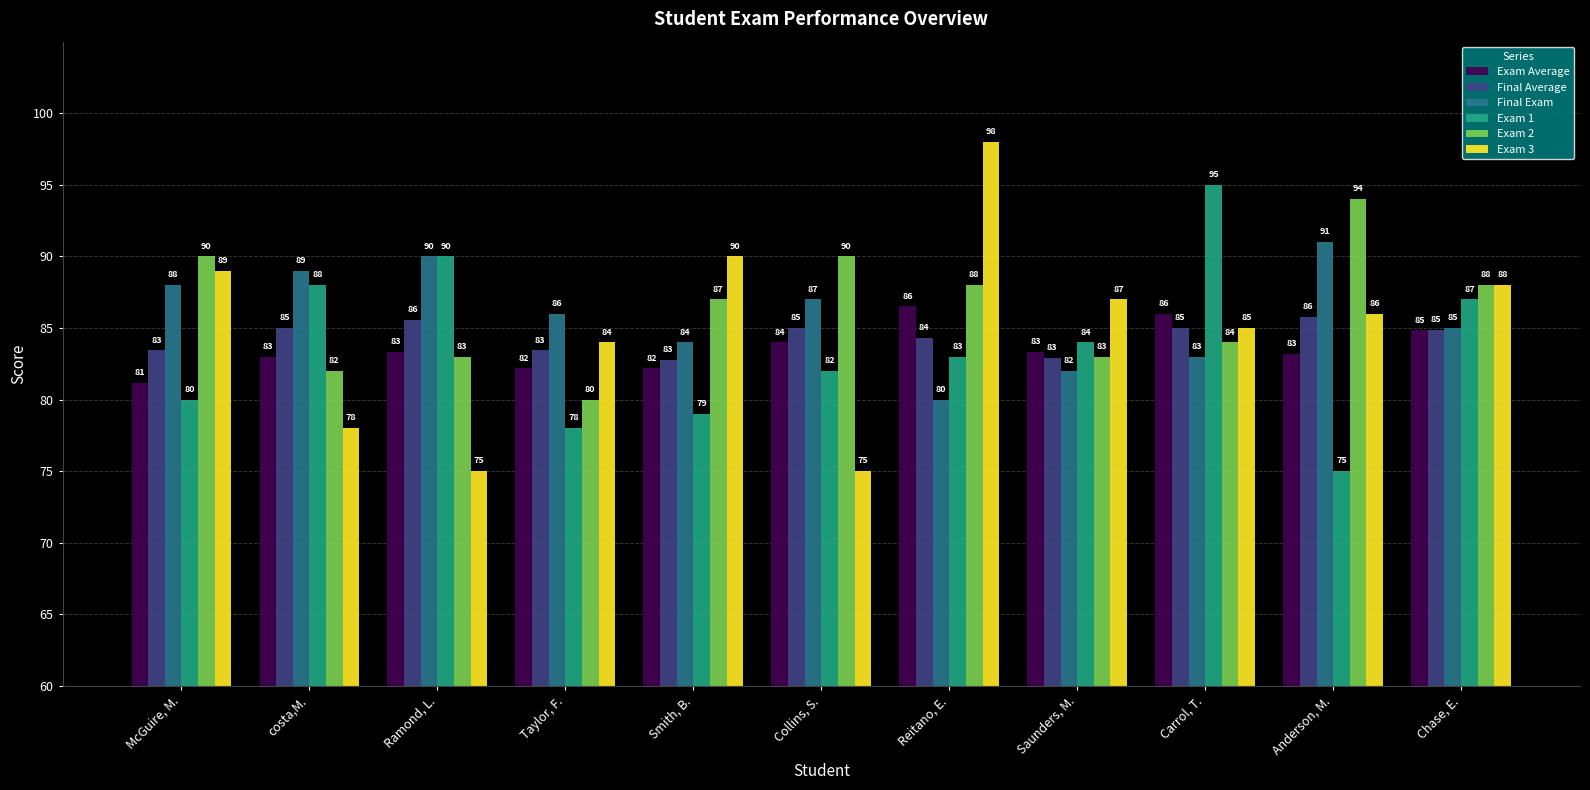

How many bars are there in total?

66